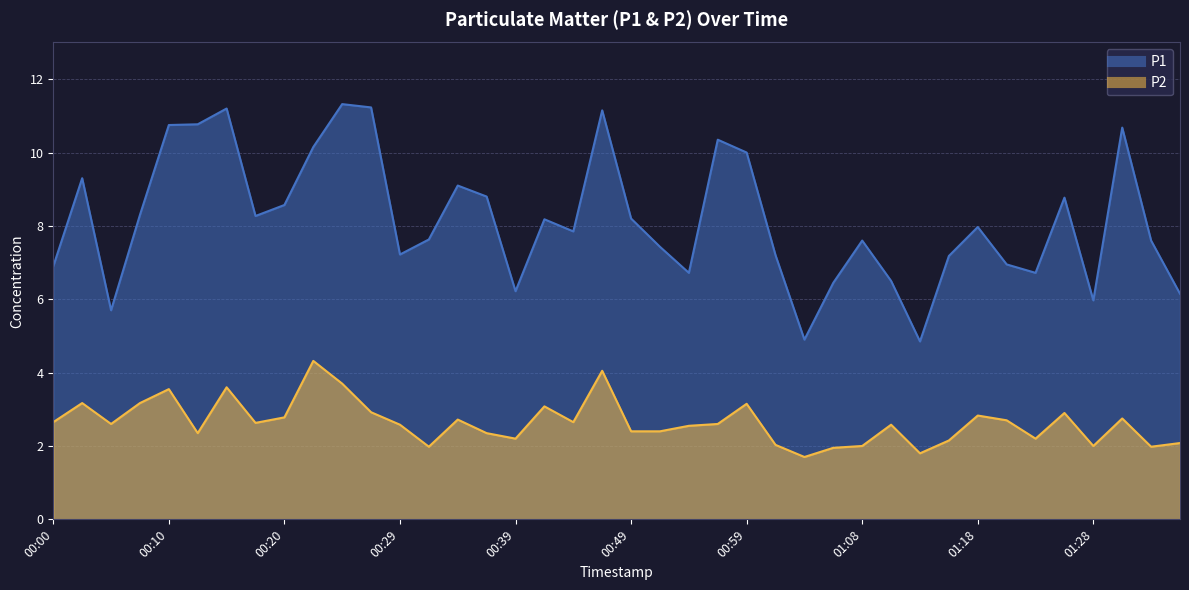

Rank the categories by P2 value from lowest to highest.

01:03, 01:13, 01:06, 00:32, 01:33, 01:08, 01:28, 01:01, 01:35, 01:16, 00:39, 01:23, 00:12, 00:37, 00:49, 00:51, 00:54, 00:29, 01:11, 00:05, 00:56, 00:17, 00:00, 00:44, 01:20, 00:34, 01:30, 00:20, 01:18, 01:25, 00:27, 00:42, 00:59, 00:03, 00:08, 00:10, 00:15, 00:25, 00:46, 00:22